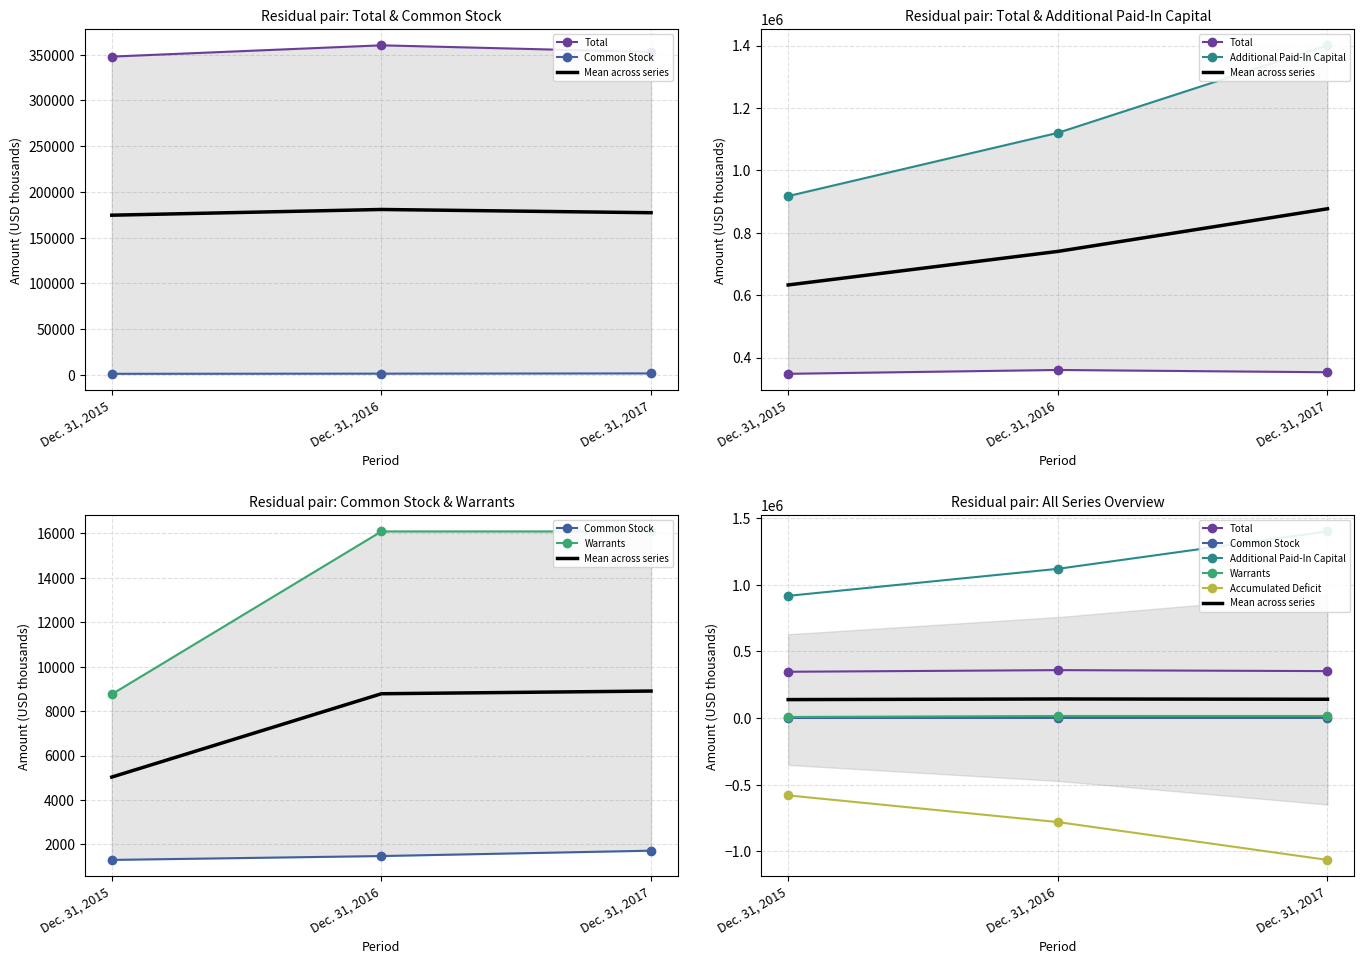

Count the number of categories in the chart.

3